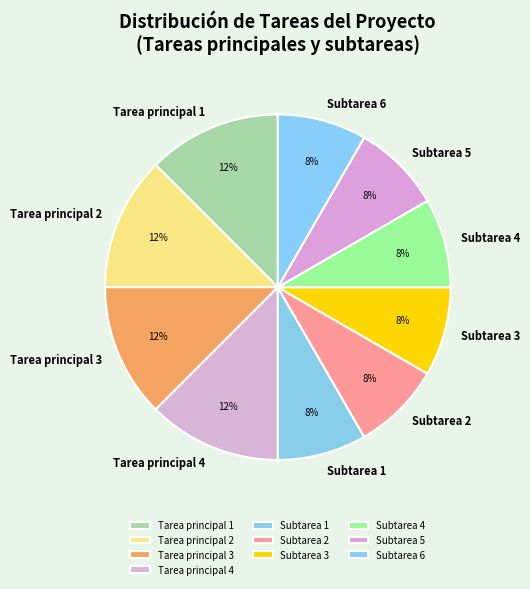

To the nearest percent, what percentage of the pie is Subtarea 2?

8%